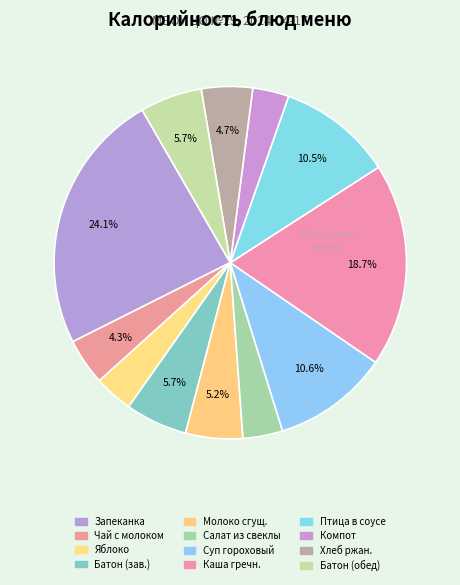

How many slices are in this pie chart?

12